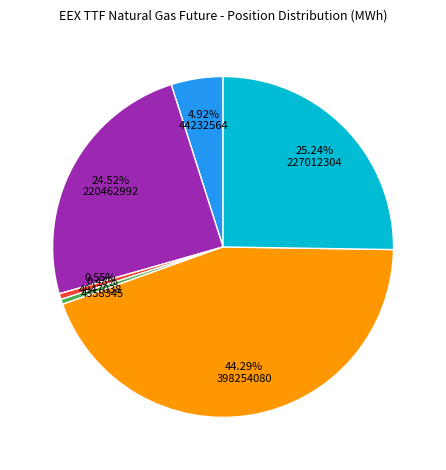

To the nearest percent, what is the difference between the largest and smallest slice percentages?

44%